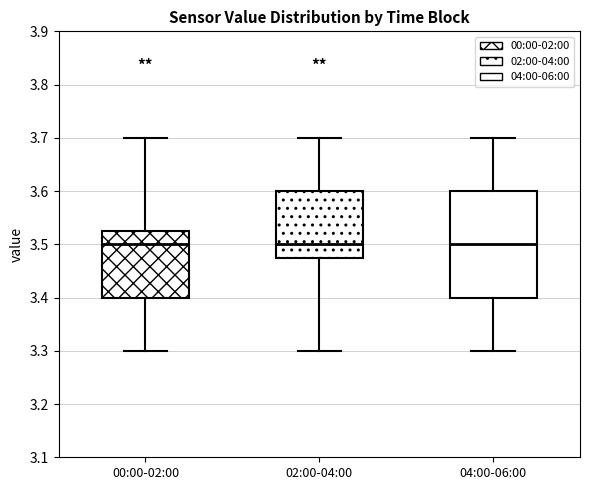

Where does the upper whisker of the box for 00:00-02:00 end on the y-axis? The values are not printed on the chart, so give them approximately, as read against the axis.

3.70